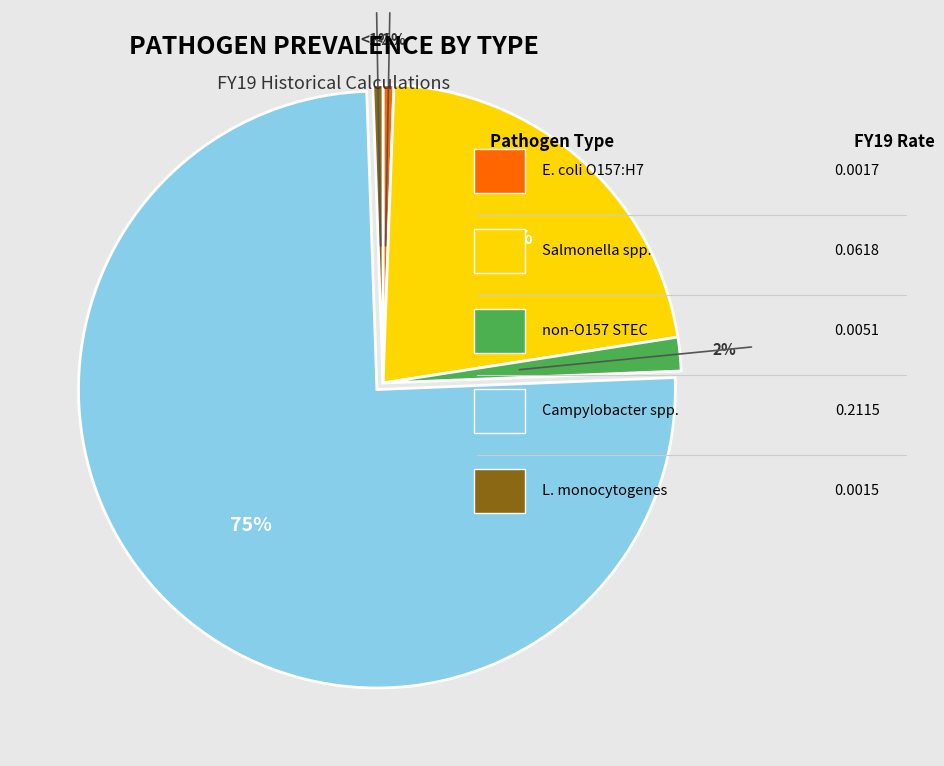

Does any single category account for the majority?

Yes